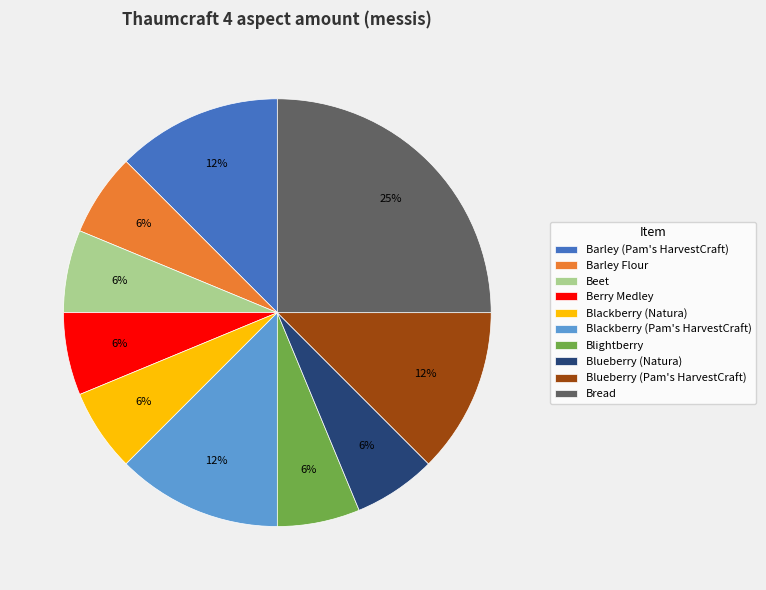

Is the sum of Barley (Pam's HarvestCraft) and Blueberry (Natura) greater than half?

No